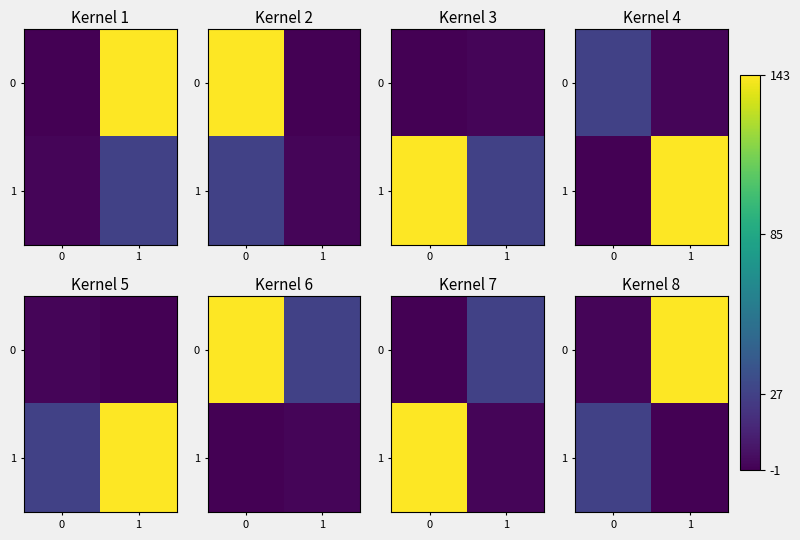

How many negative values does the 1 series have?

1